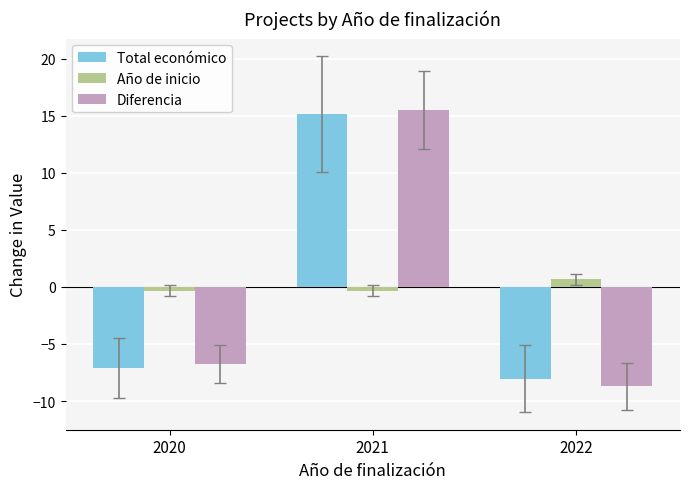

What is the difference between the maximum and minimum values in the Diferencia series?

24.2